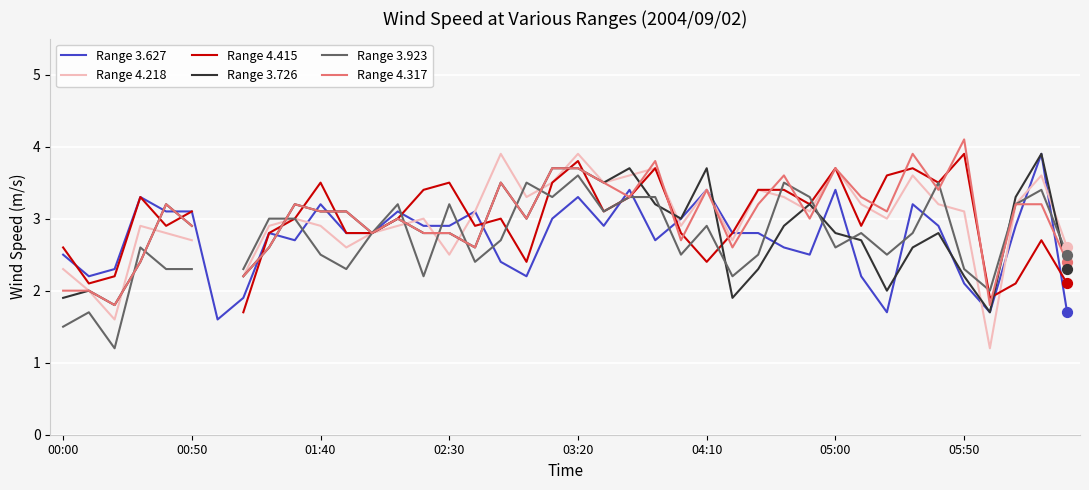

Which series contains the highest Y value?

Range 4.317